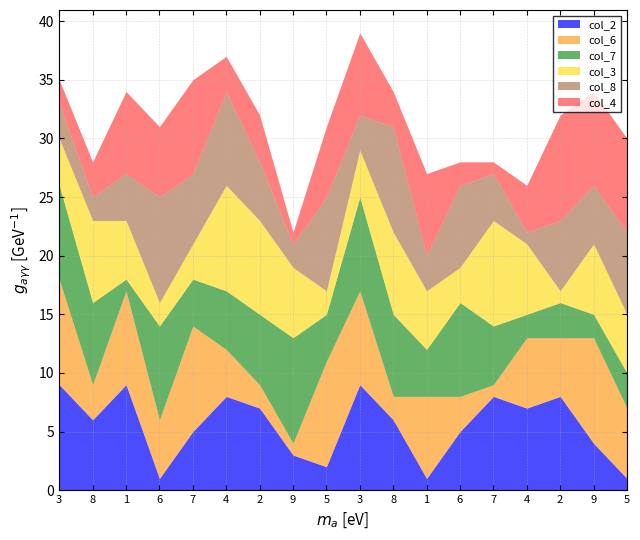

Rank the series at 8 from highest to lowest value.

col_7, col_3, col_2, col_6, col_4, col_8